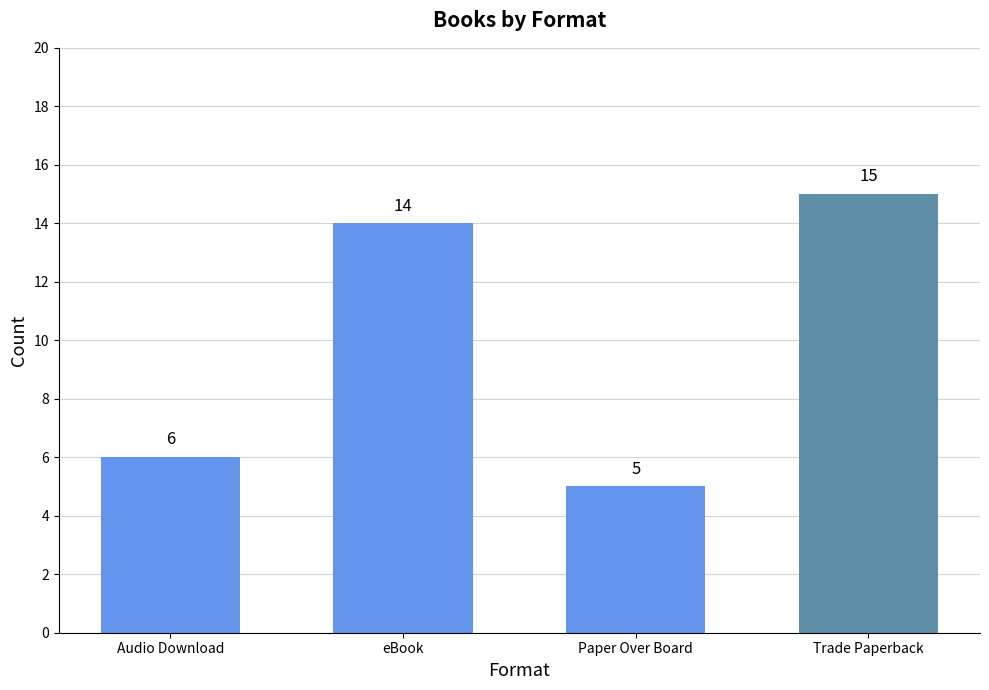

What is the change in value from eBook to Trade Paperback?

+1